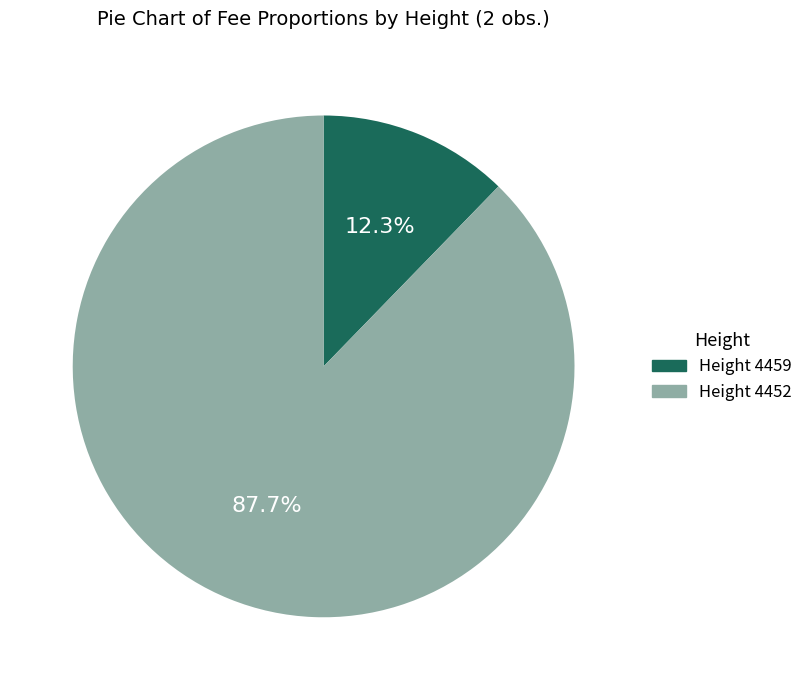

Does any single category account for the majority?

Yes